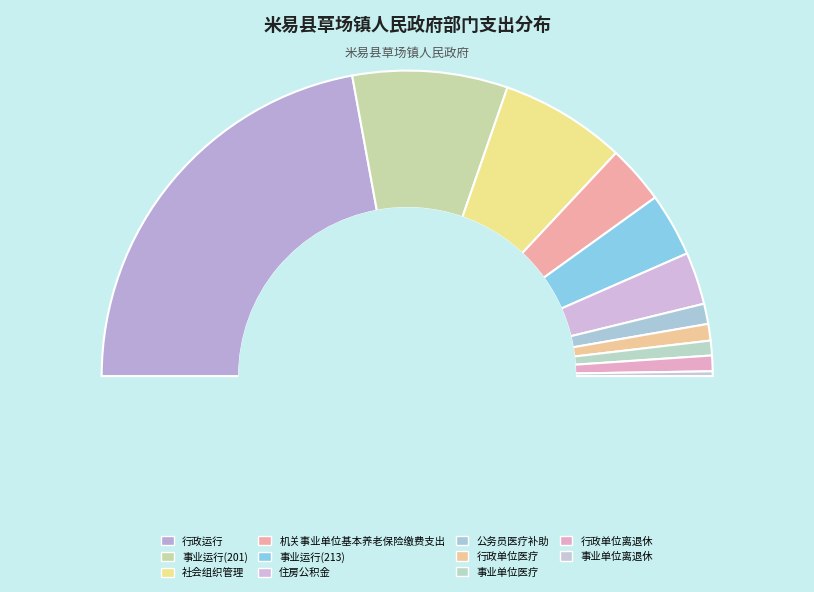

What percentage is the 行政运行 slice, to the nearest percent?

44%